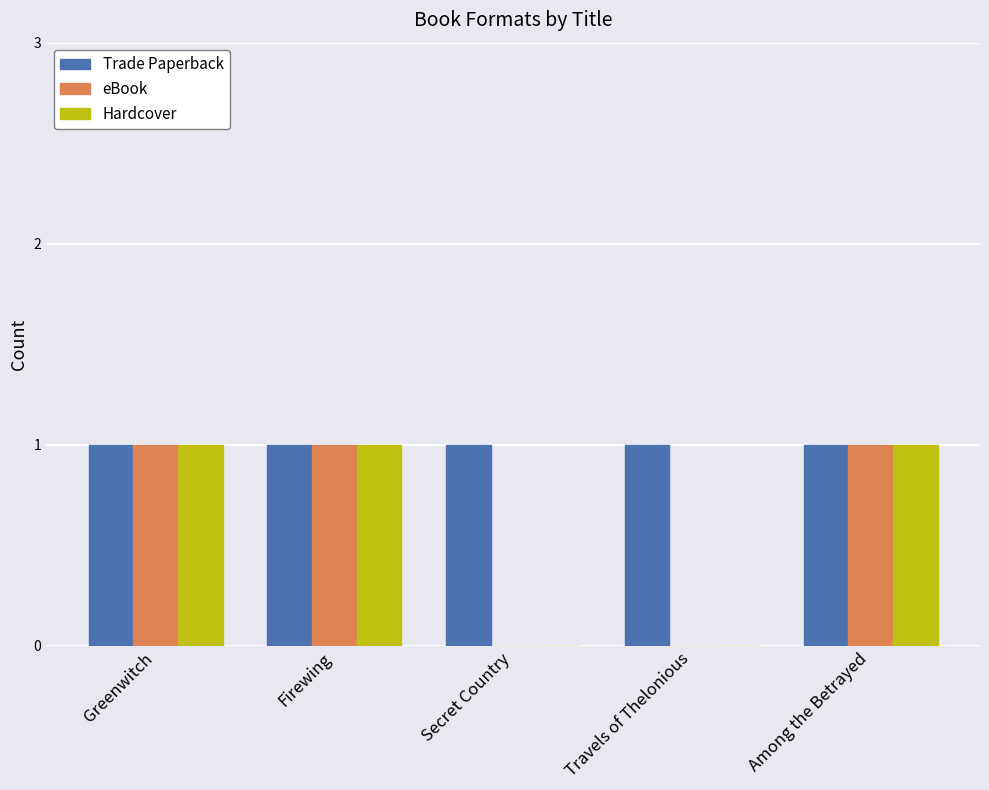

What is the sum of all Hardcover values?

3